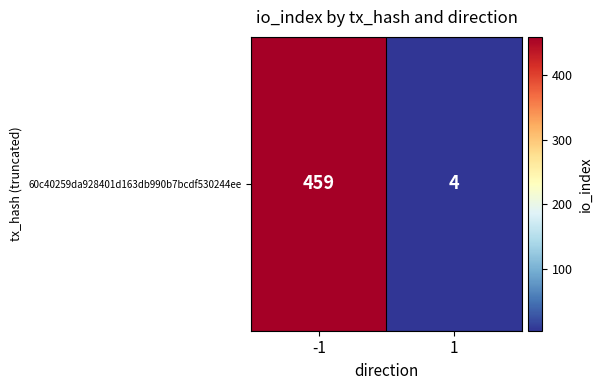

What is the difference between the maximum and minimum values?

455